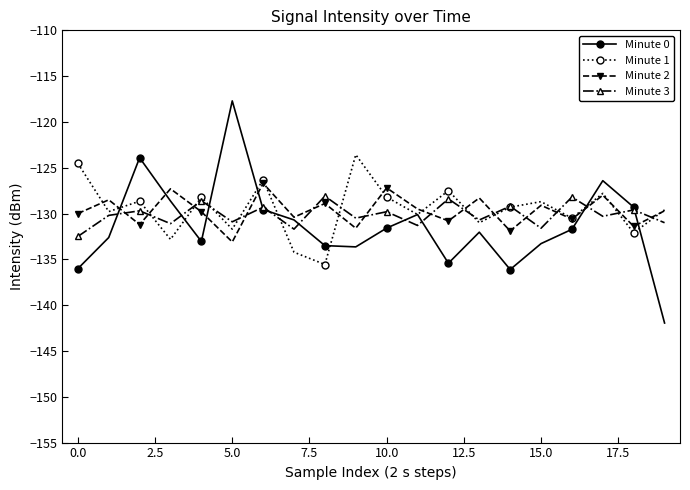

What is the value of the Minute 1 point at the 19th from the left?

-132.1